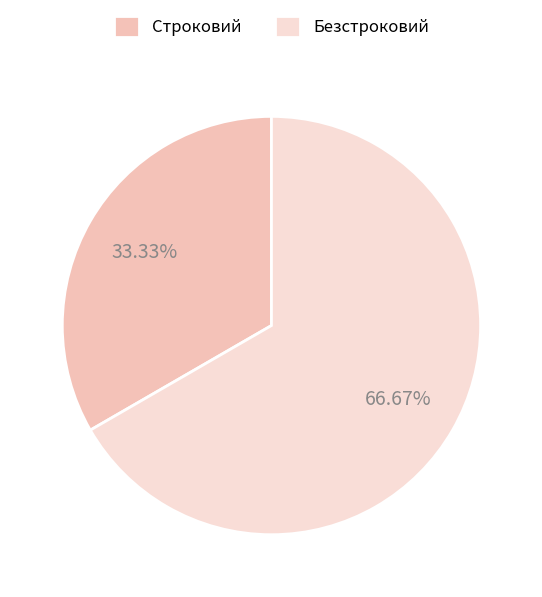

To the nearest percent, what portion does Строковий represent?

33%